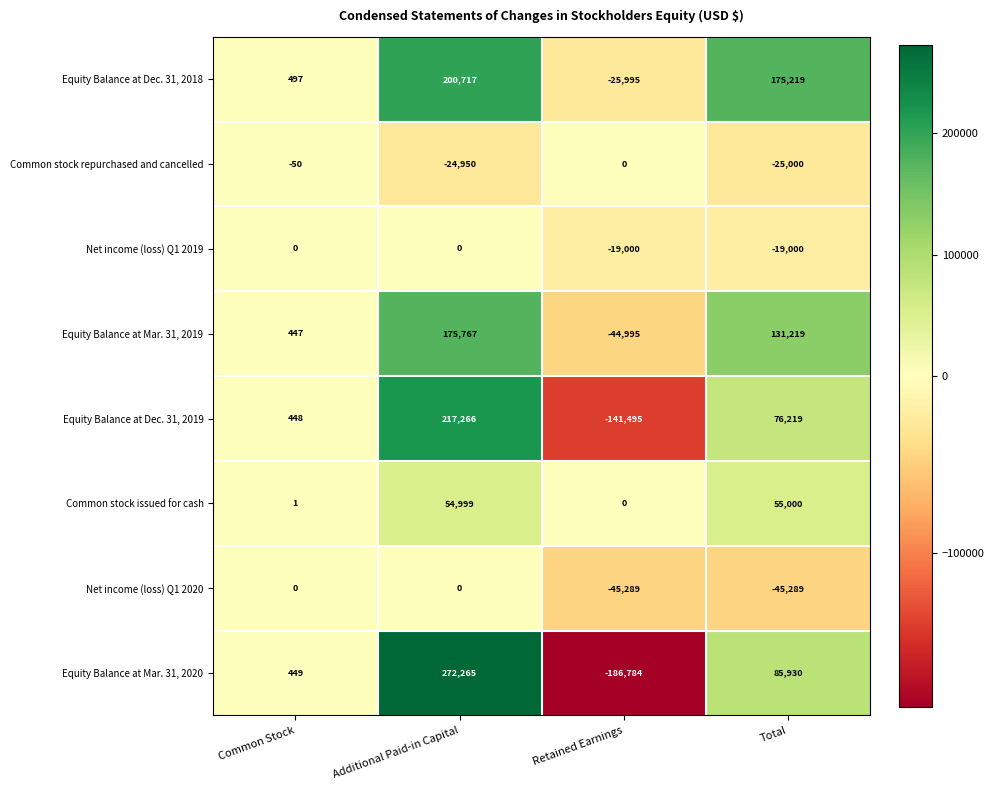

The Common stock repurchased and cancelled series shows -50 at Common Stock. True or false?

True